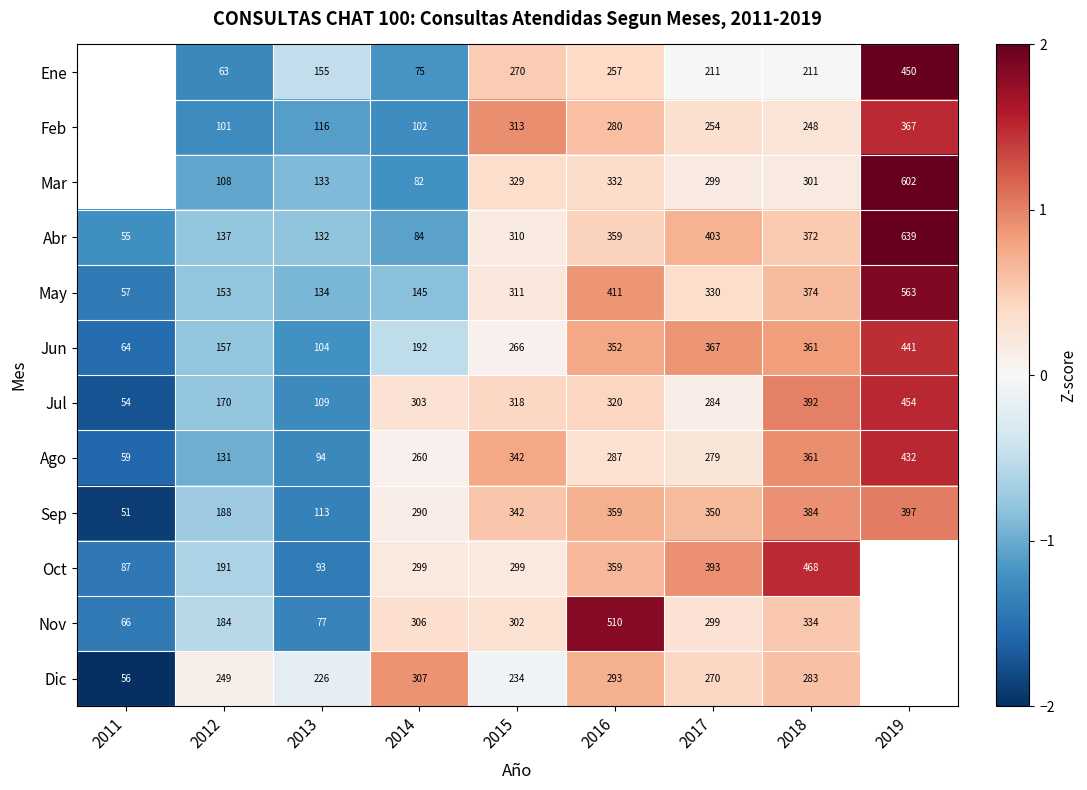

What is the difference between the Nov values at 2015 and 2011?

1.7